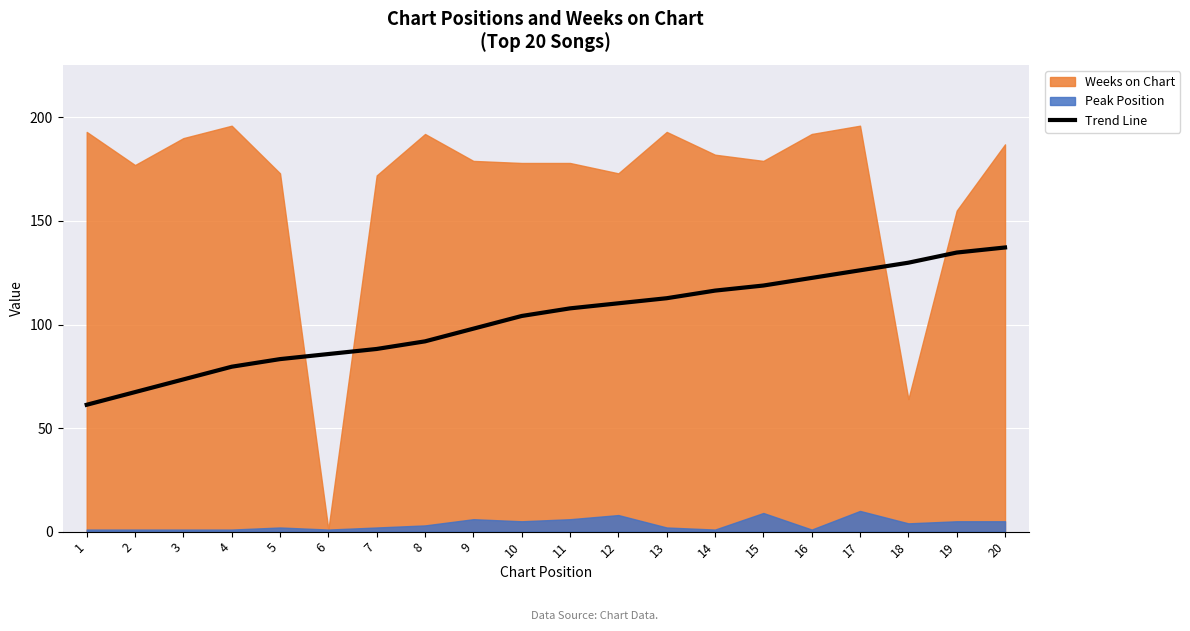

True or false: Trend Line has a value of 191.2 at 11.

False